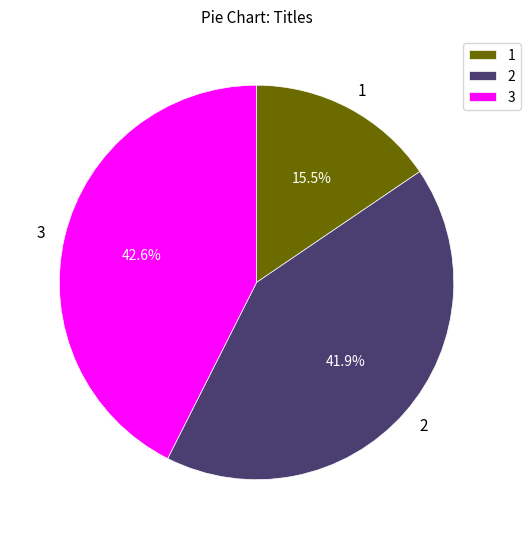

Which slice is the smallest?

1